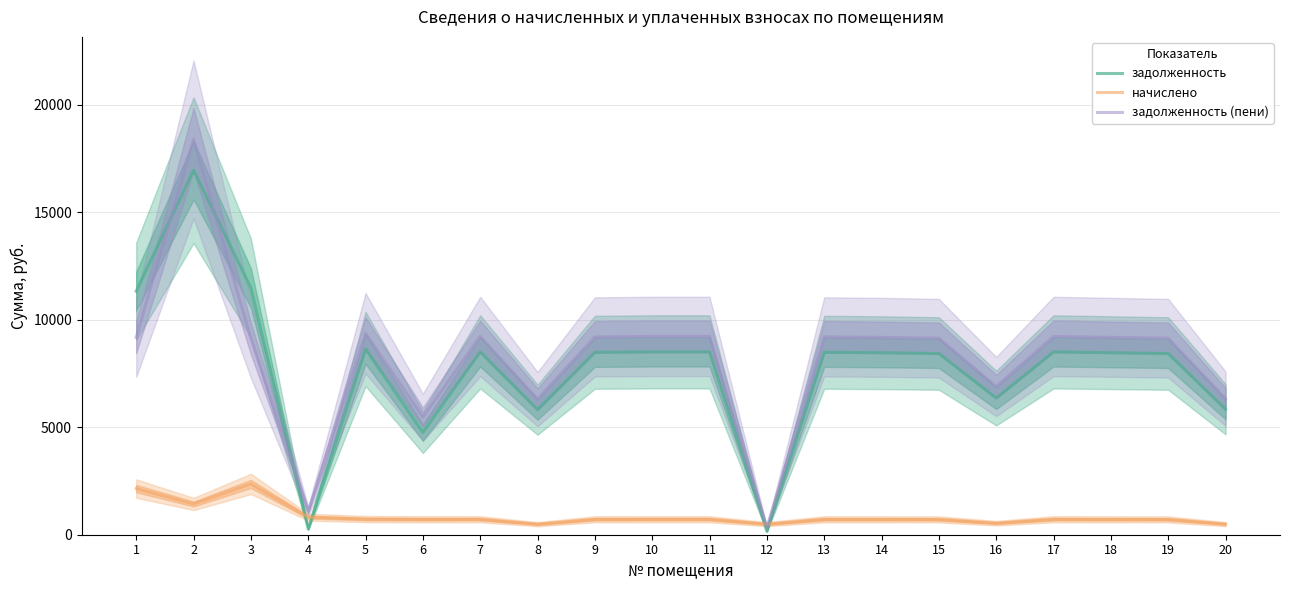

True or false: начислено has more than 0 points higher than both neighbors.

True